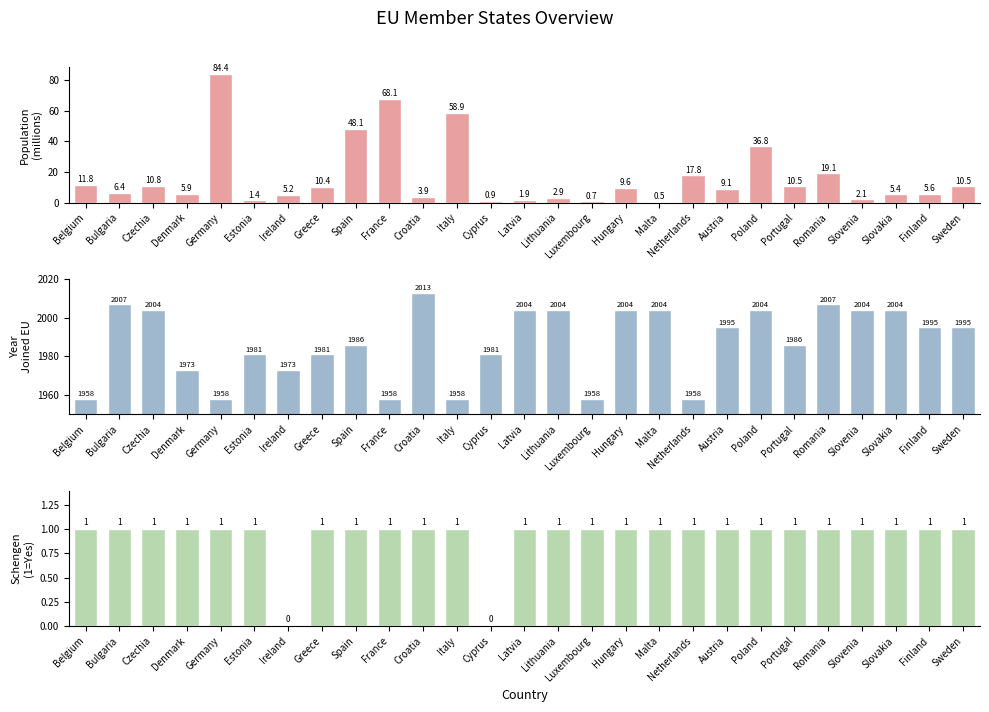

What is the difference between the maximum and minimum values in the Population (millions) series?

83.9